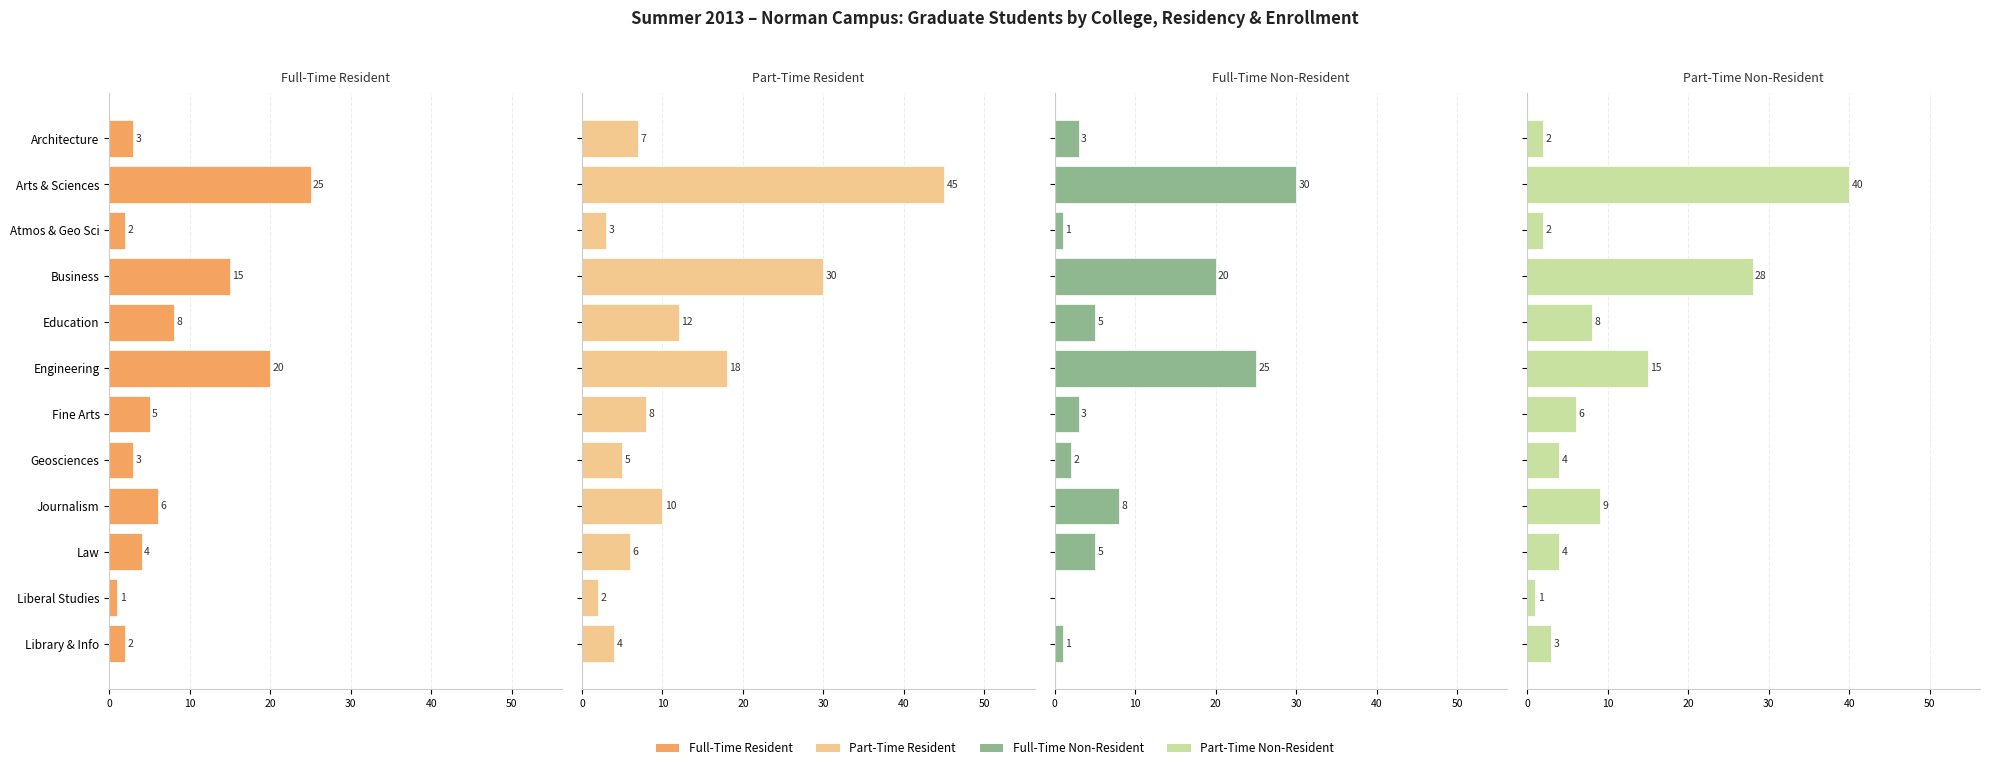

List the series in order of their peak value, lowest first.

Full-Time Resident, Full-Time Non-Resident, Part-Time Non-Resident, Part-Time Resident